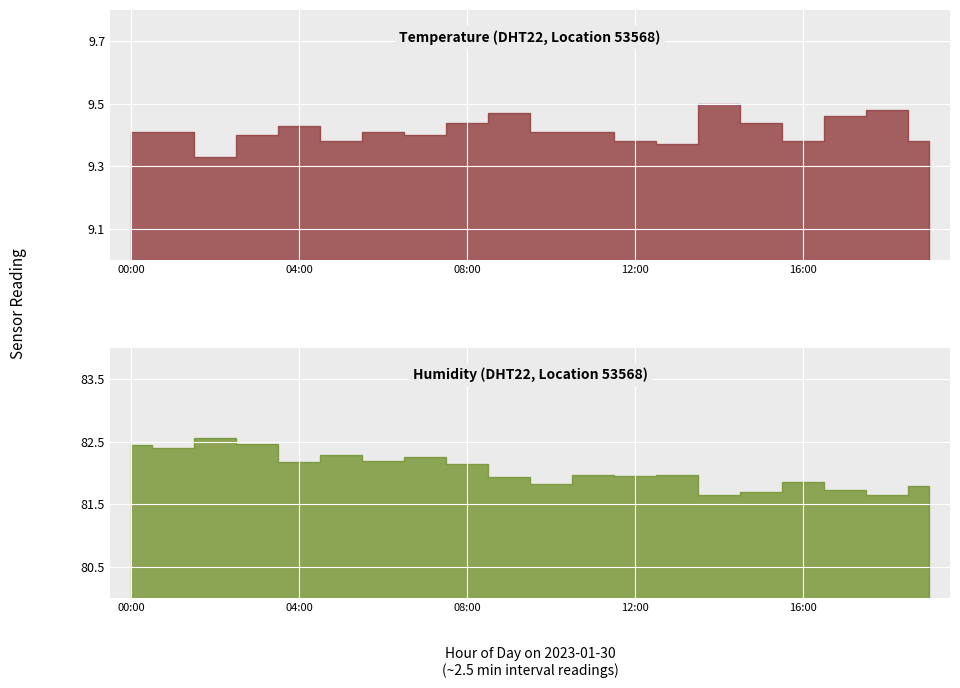

Which series has the largest total across all categories?

humidity